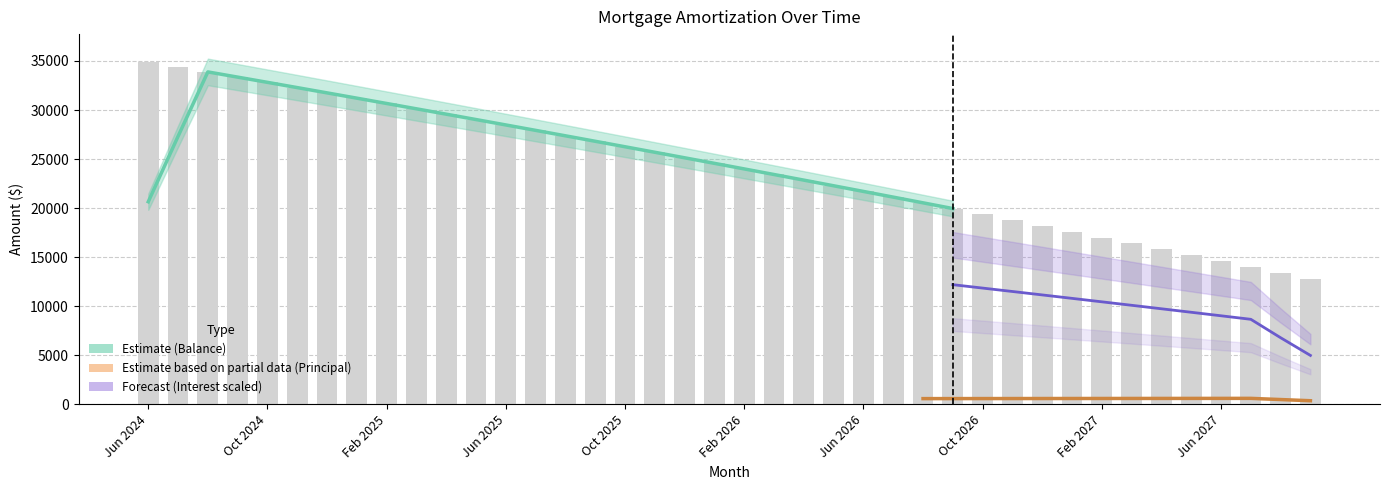

What is the label of the 9th bar from the right?

Jan 2027